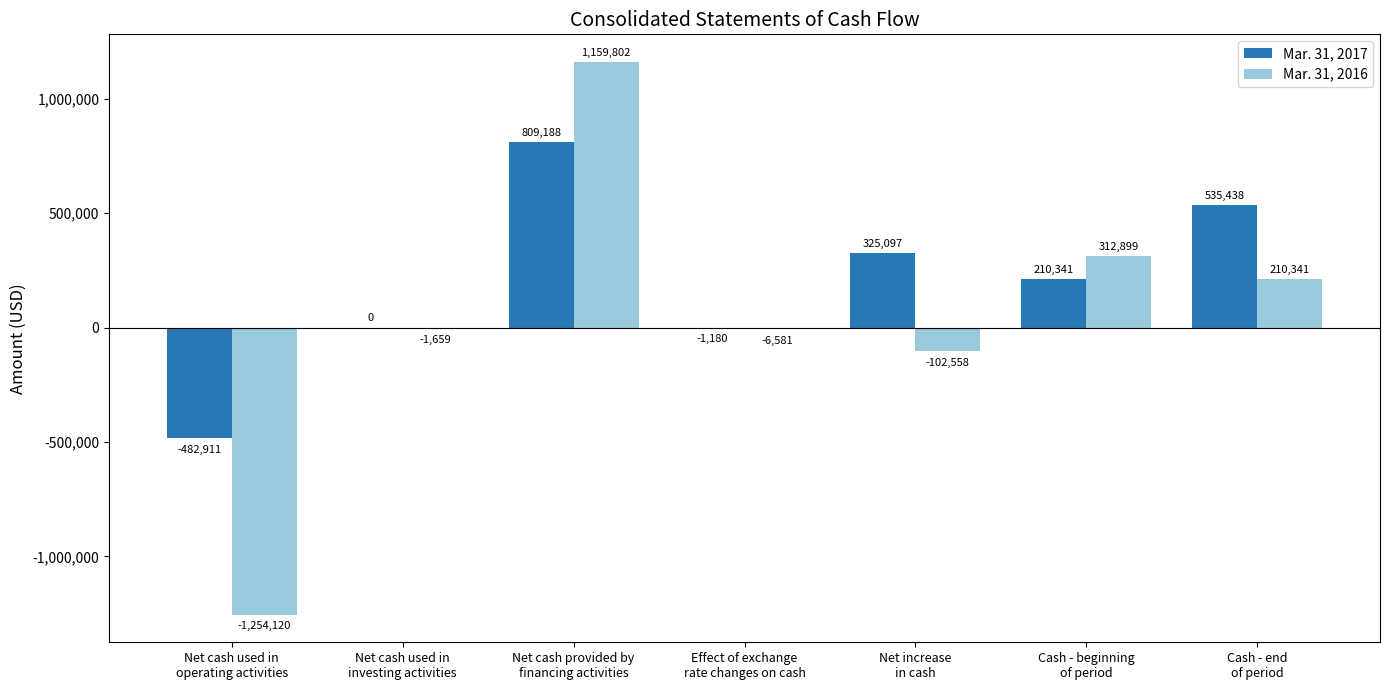

Which series has the largest total across all categories?

Mar. 31, 2017